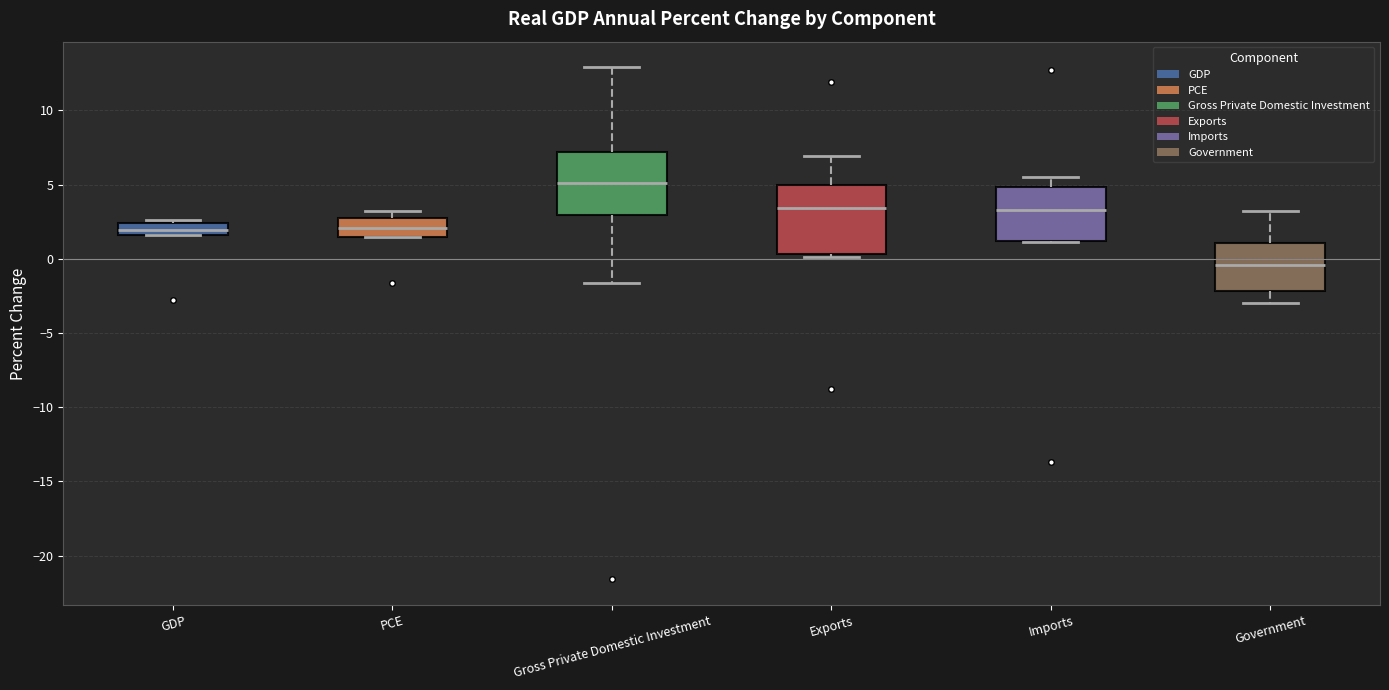

Which box's median line is the highest?

Gross Private Domestic Investment